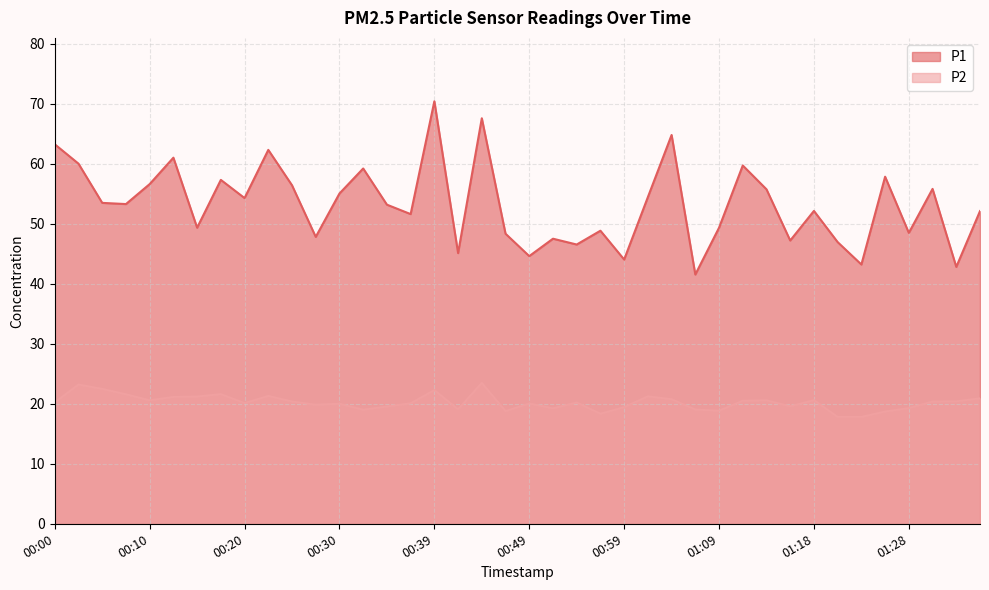

What is the difference between the second highest and second lowest values in the P2 series?

5.4